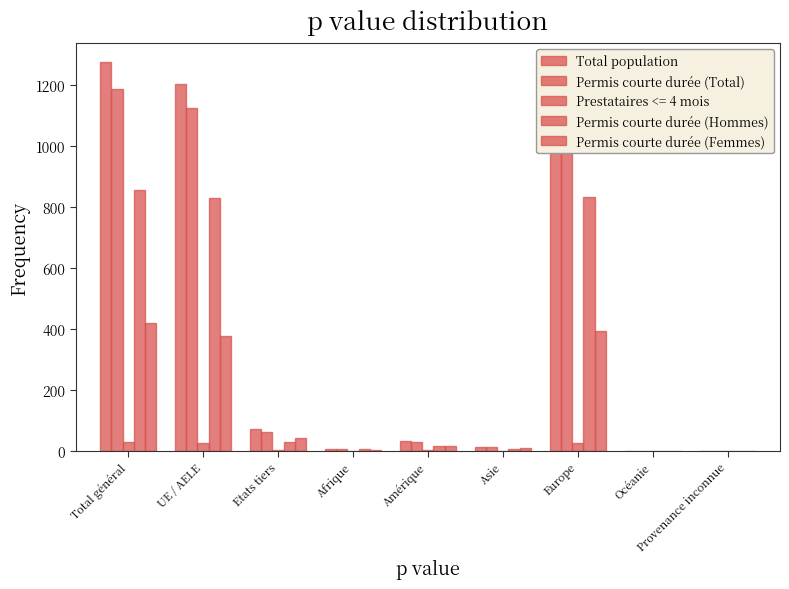

Are the bars horizontal?

No